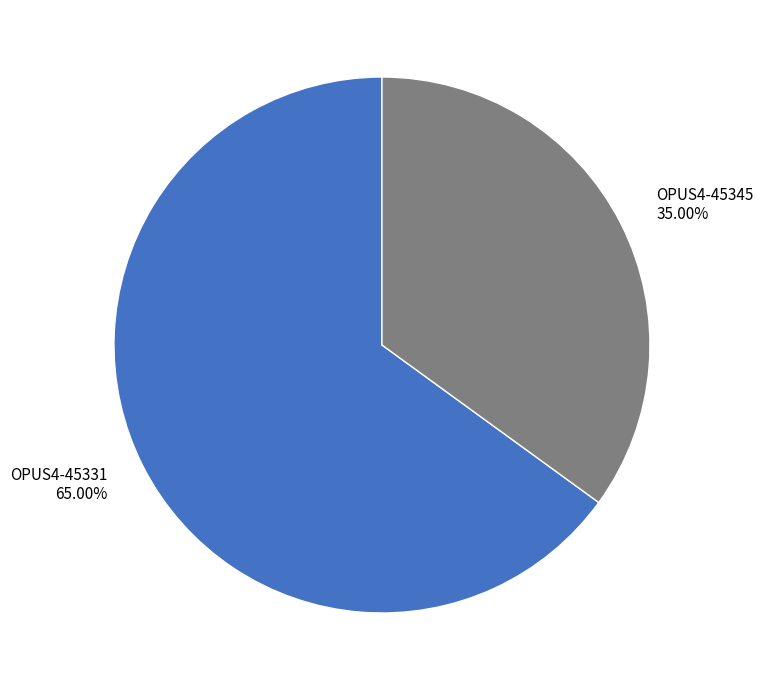

What is the ratio of the value at OPUS4-45331 to the value at OPUS4-45345?

1.9